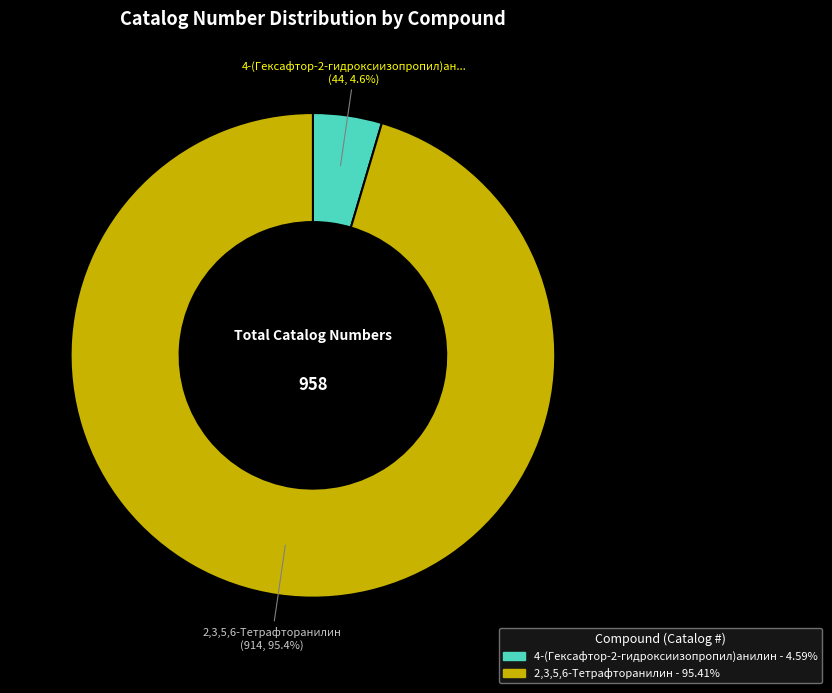

Is there any slice that represents more than half of the pie?

Yes